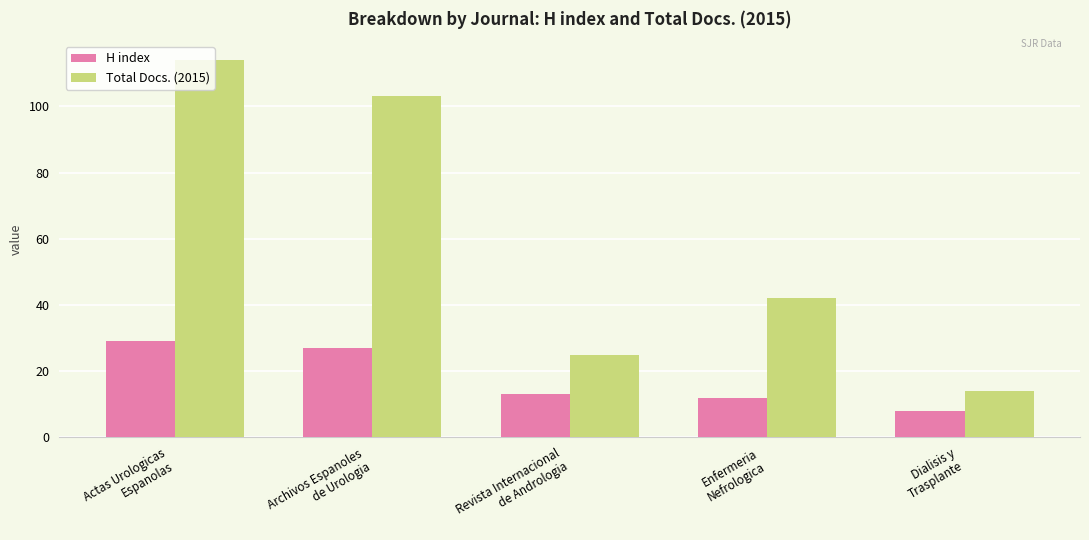

Reading right to left, what are all the values shown in this chart?

H index: 8	12	13	27	29
Total Docs. (2015): 14	42	25	103	114